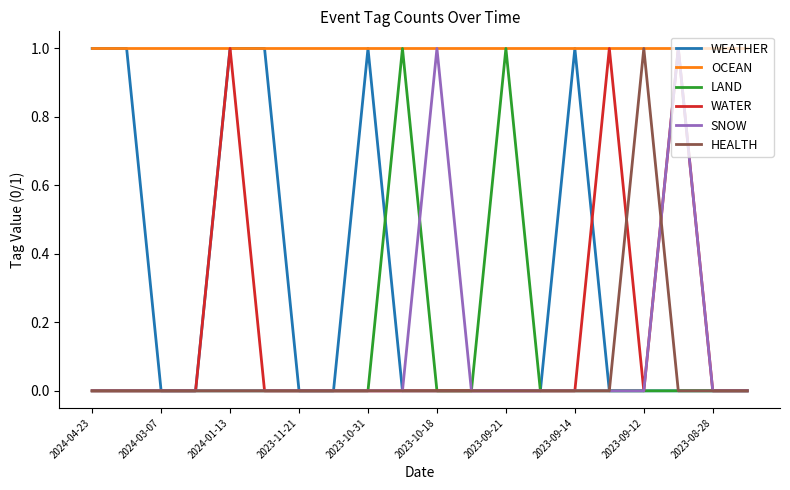

What is the maximum value for WEATHER?

1